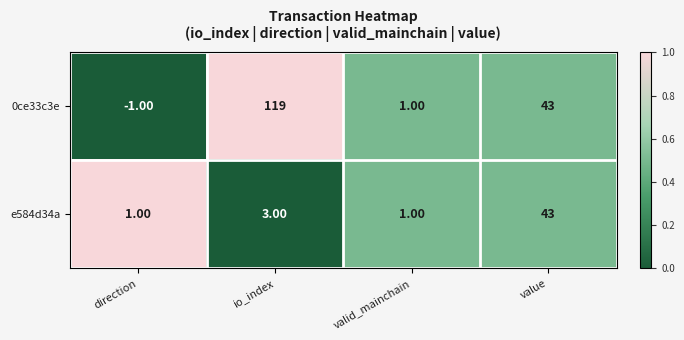

Which series changed the most between direction and valid_mainchain?

0ce33c3e